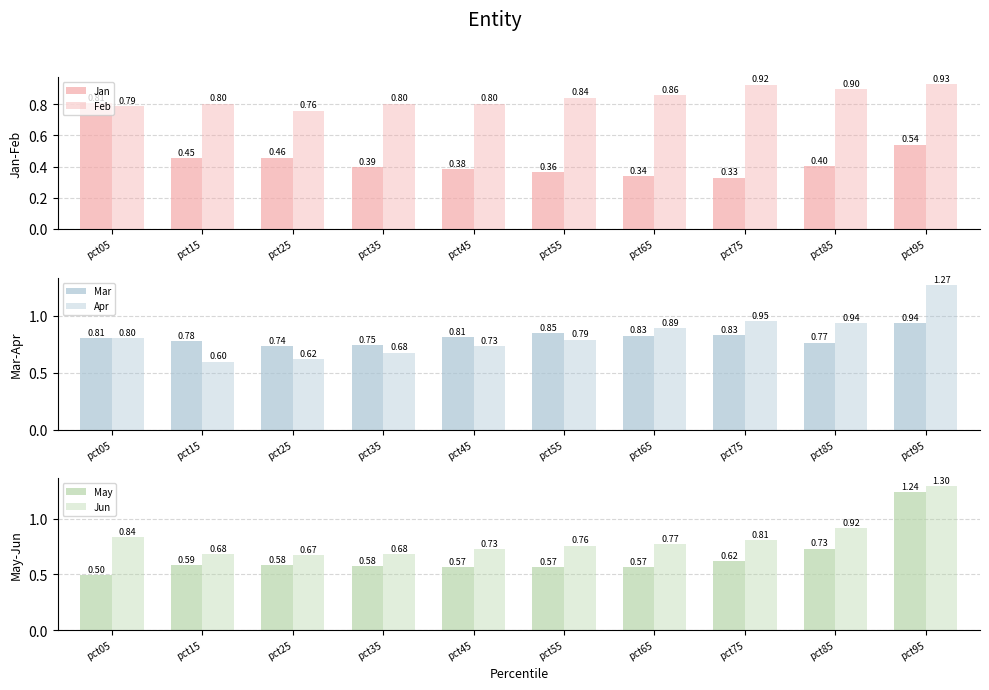

What is the total value across all series at pct05?

4.5